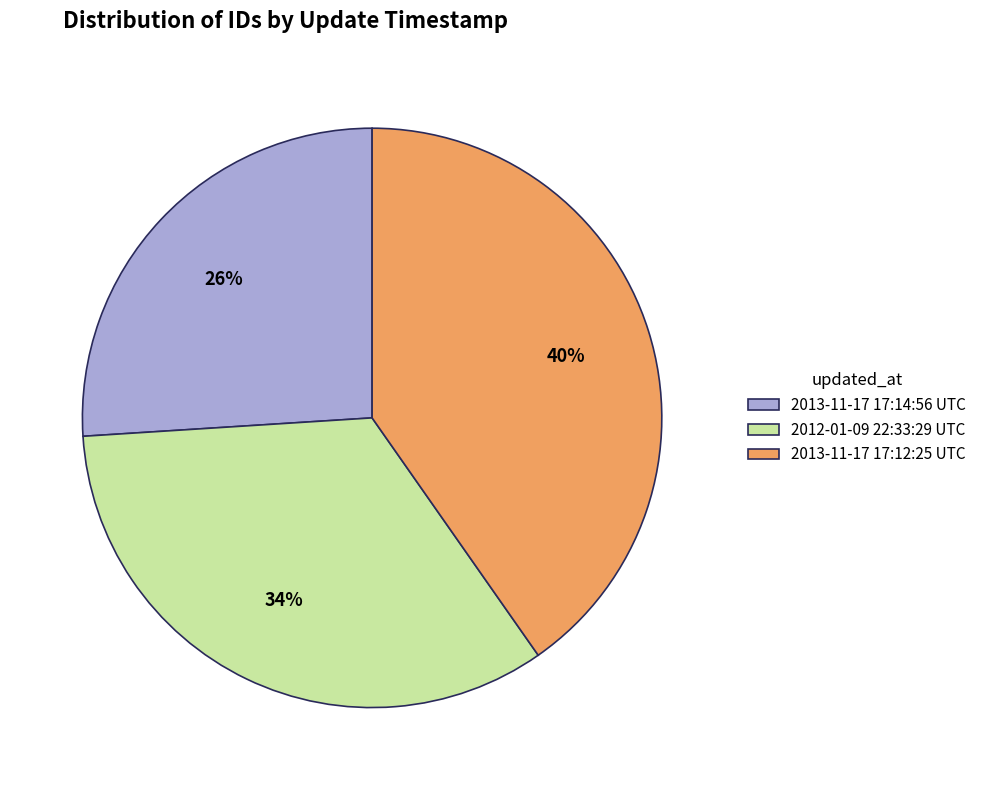

Count the number of slices in the pie.

3